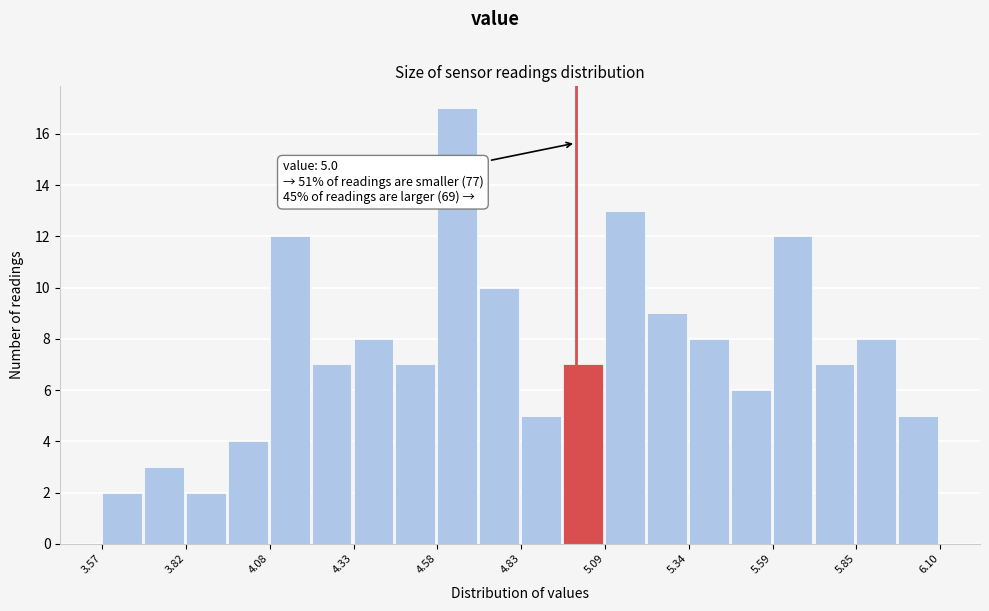

Read against the x-axis, roughly where is the centre of the tallest bar?

4.65